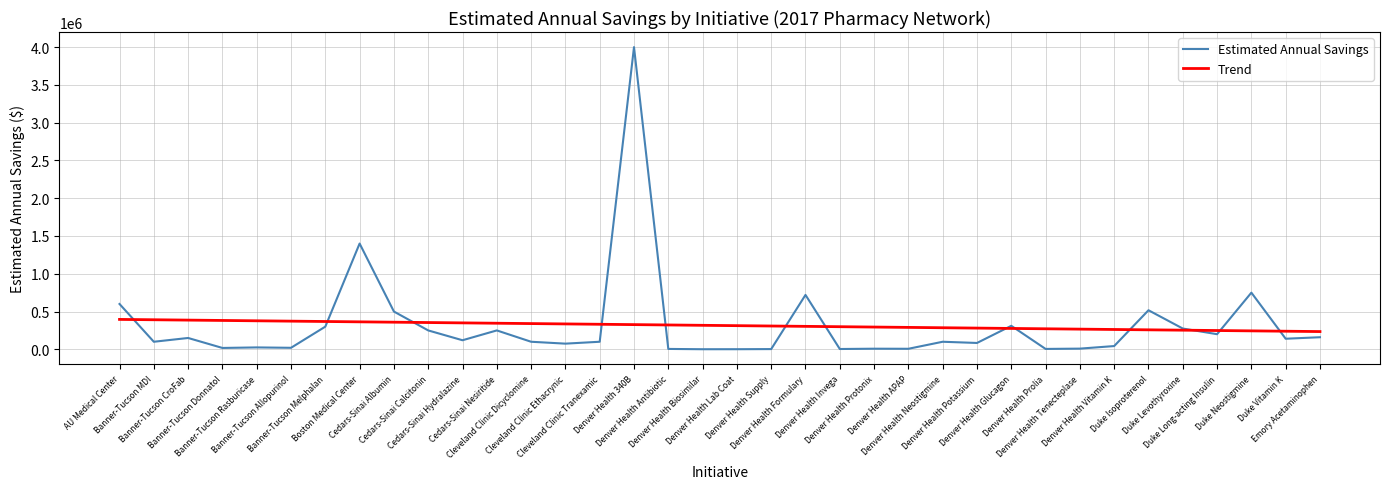

What is the average value of the Estimated Annual Savings series?

315313.9